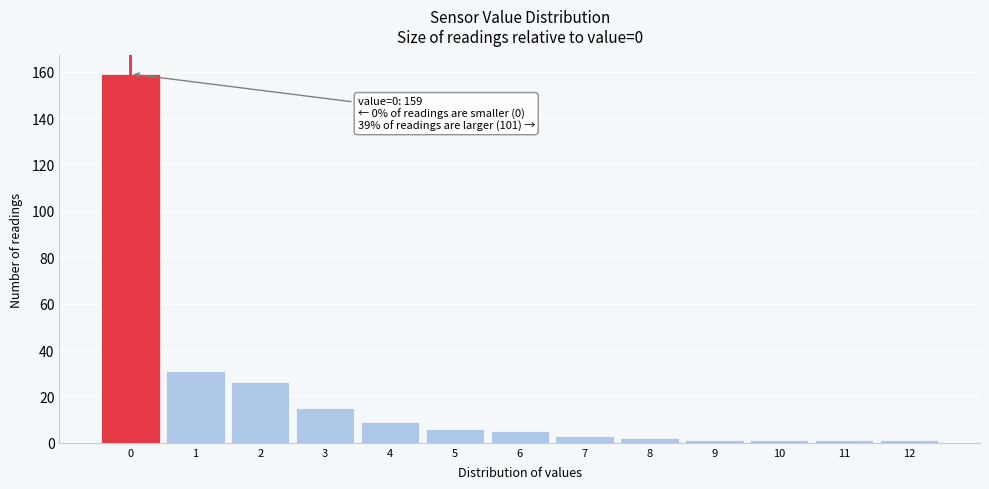

Which range on the x-axis has the tallest bar?

-0.5 to 0.5